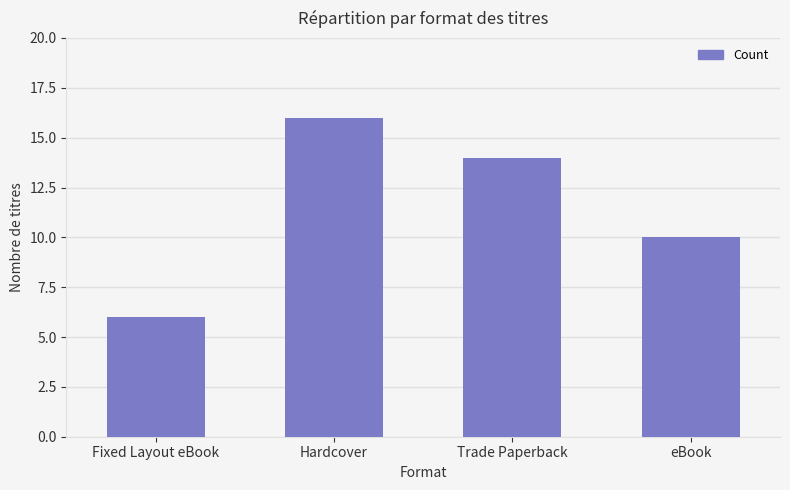

Reading left to right, what are all the values shown in this chart?

6	16	14	10